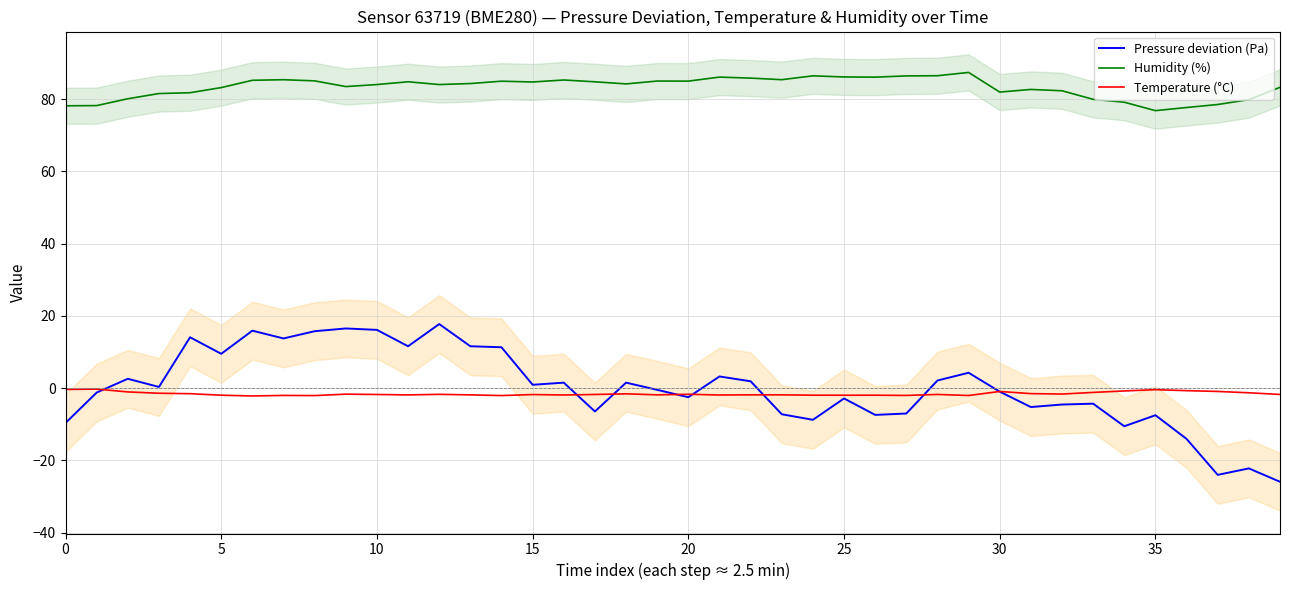

True or false: Pressure deviation (Pa) and Humidity (%) intersect in this chart.

False